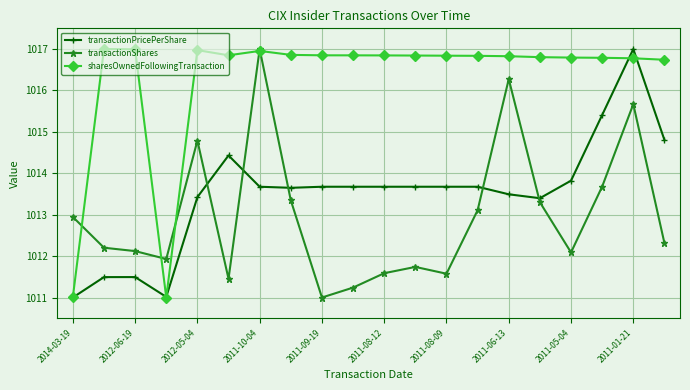

Rank the series by their average value, from lowest to highest.

transactionShares, transactionPricePerShare, sharesOwnedFollowingTransaction